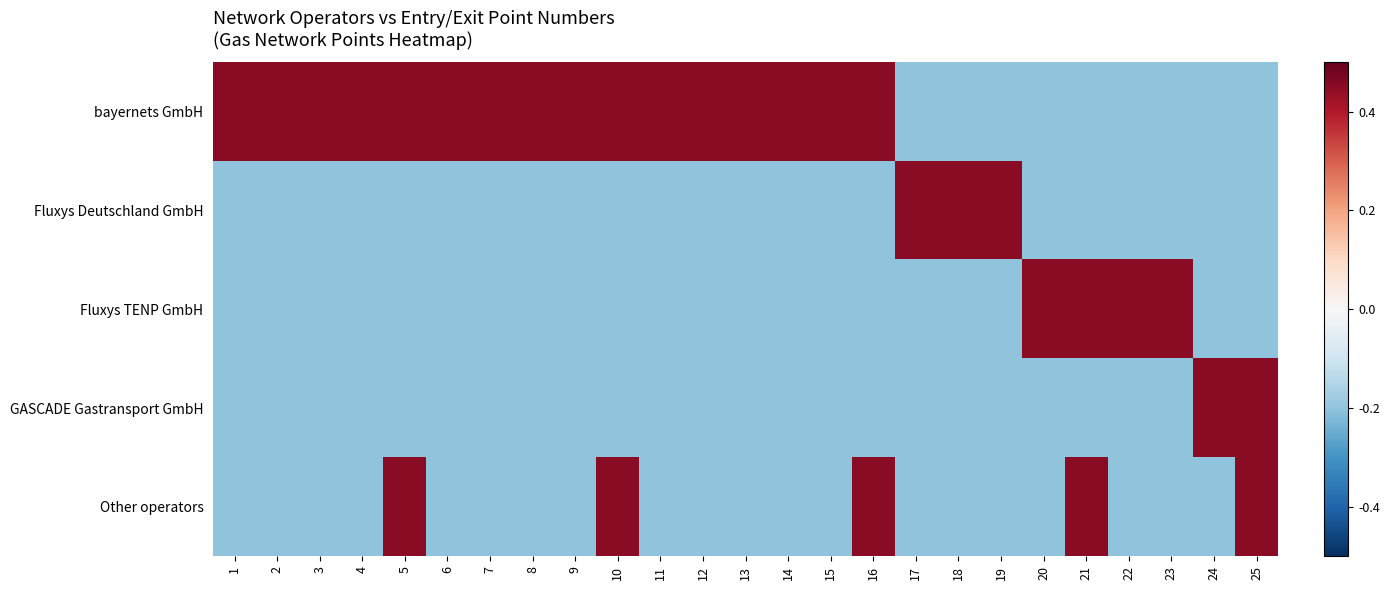

Which series has the largest range (max minus min)?

bayernets GmbH